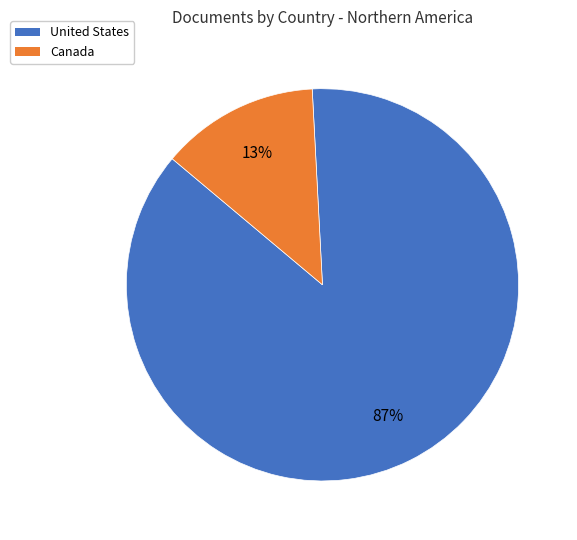

How many segments does this pie chart have?

2